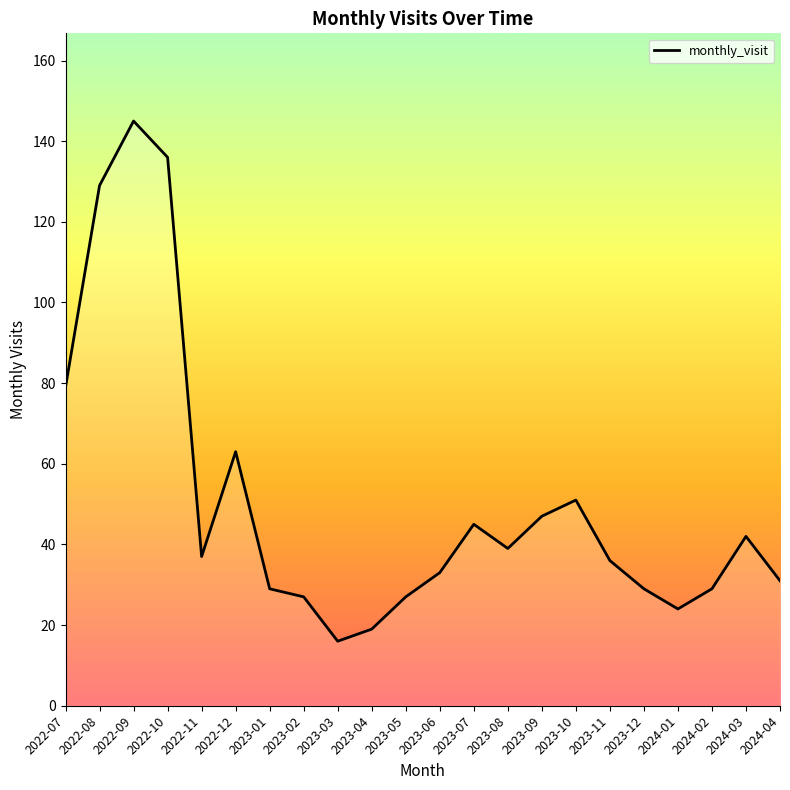

What is the change in value from 2023-05 to 2023-12?

+2